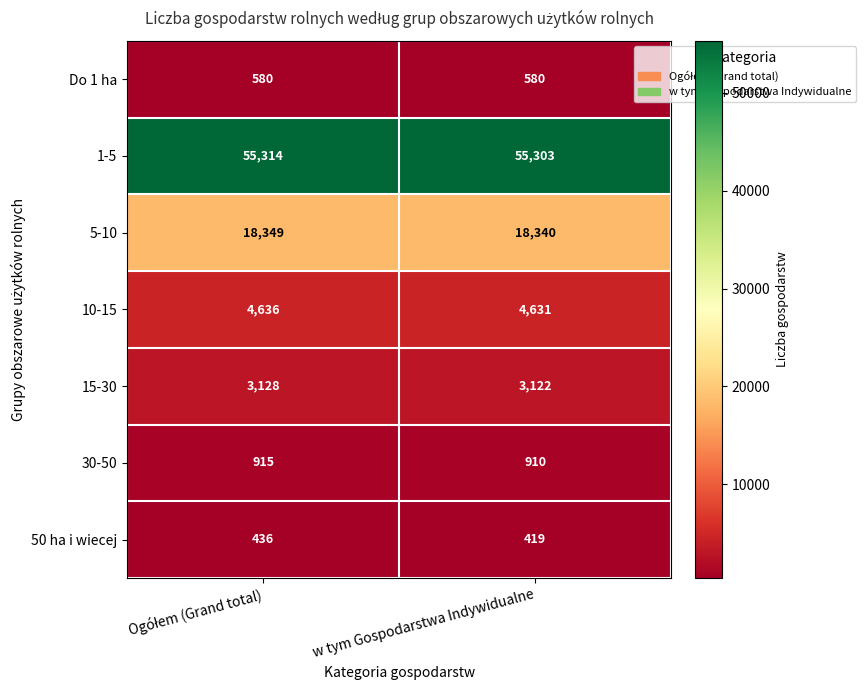

What is the minimum value for 10-15?

4631